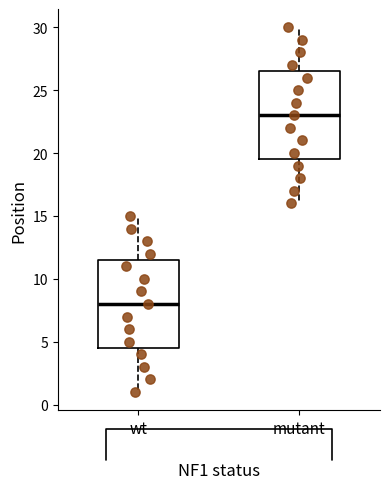

Which box's median line is the highest?

mutant